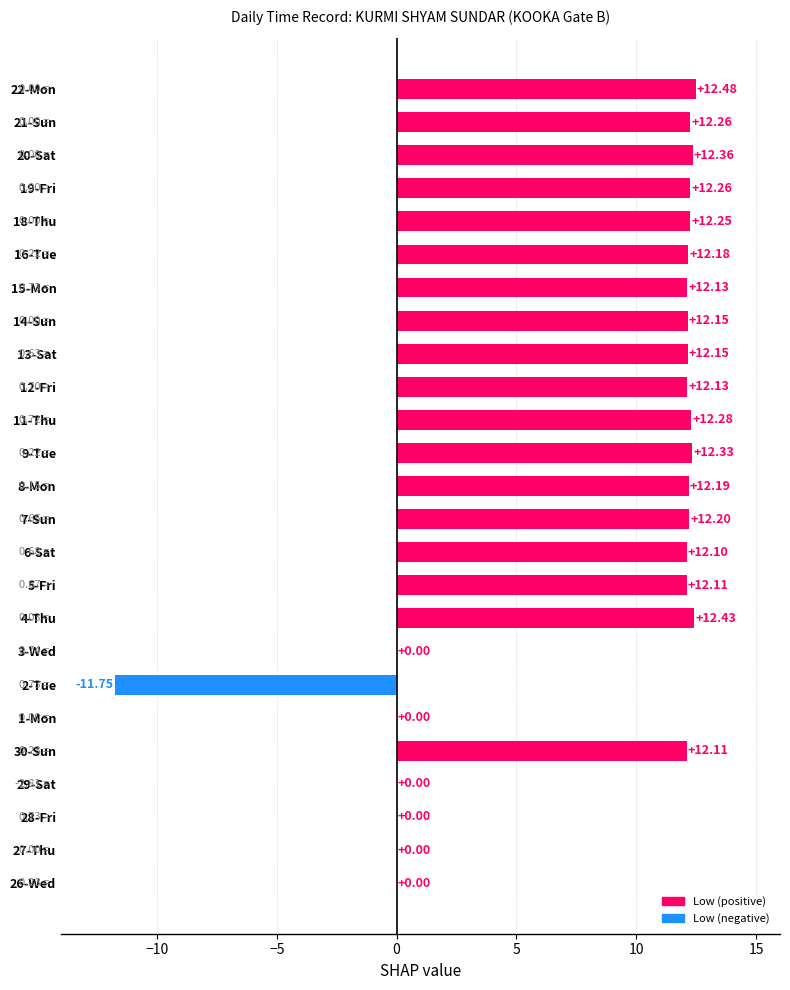

What is the sum of the values at 15-Mon and 20-Sat?

24.5